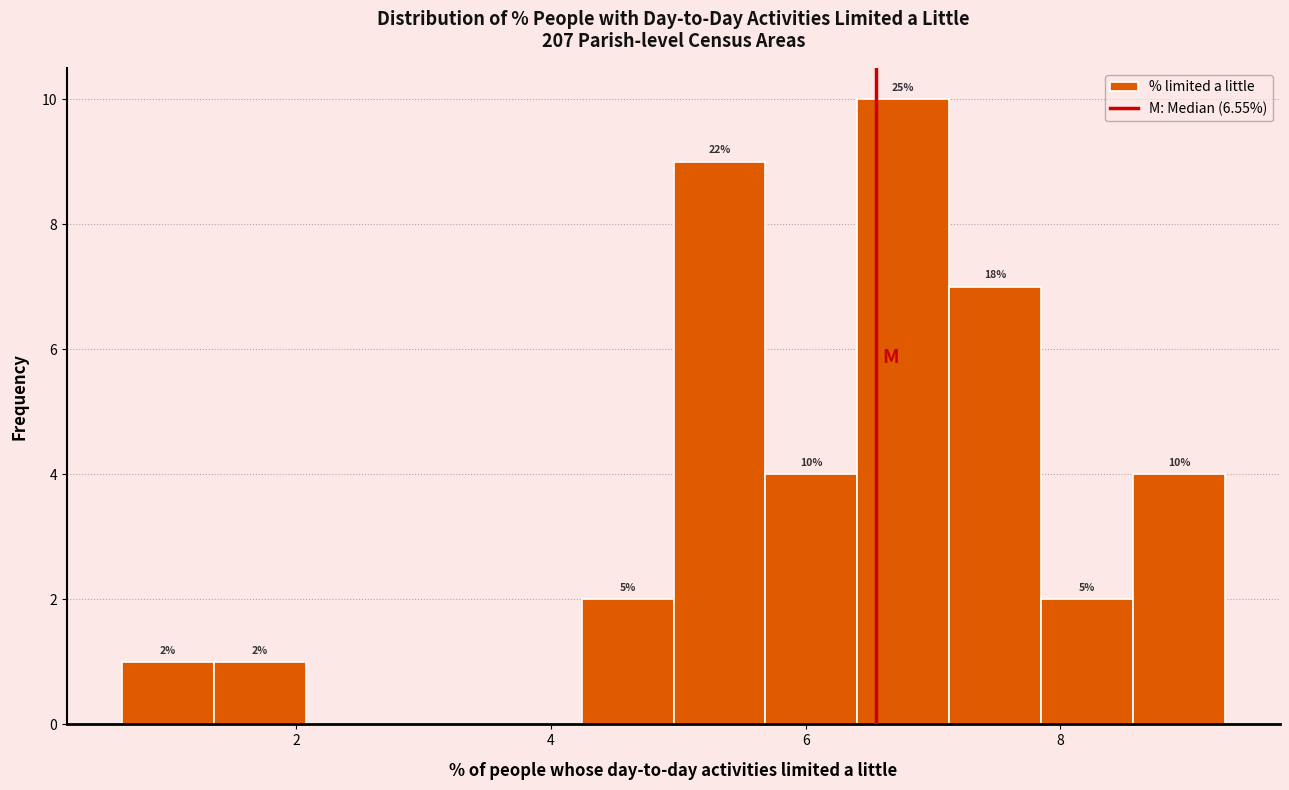

Read against the x-axis, roughly where is the centre of the tallest bar?

6.8